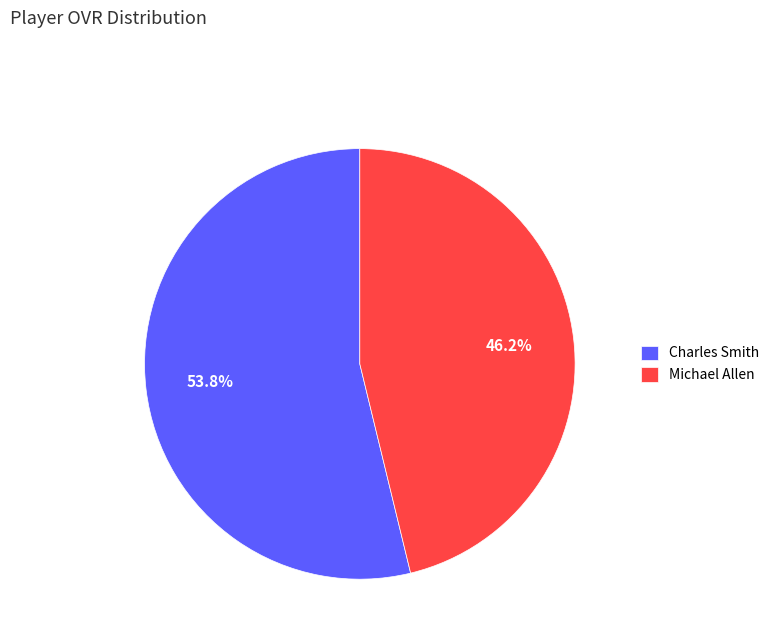

Rank the categories by value from highest to lowest.

Charles Smith, Michael Allen